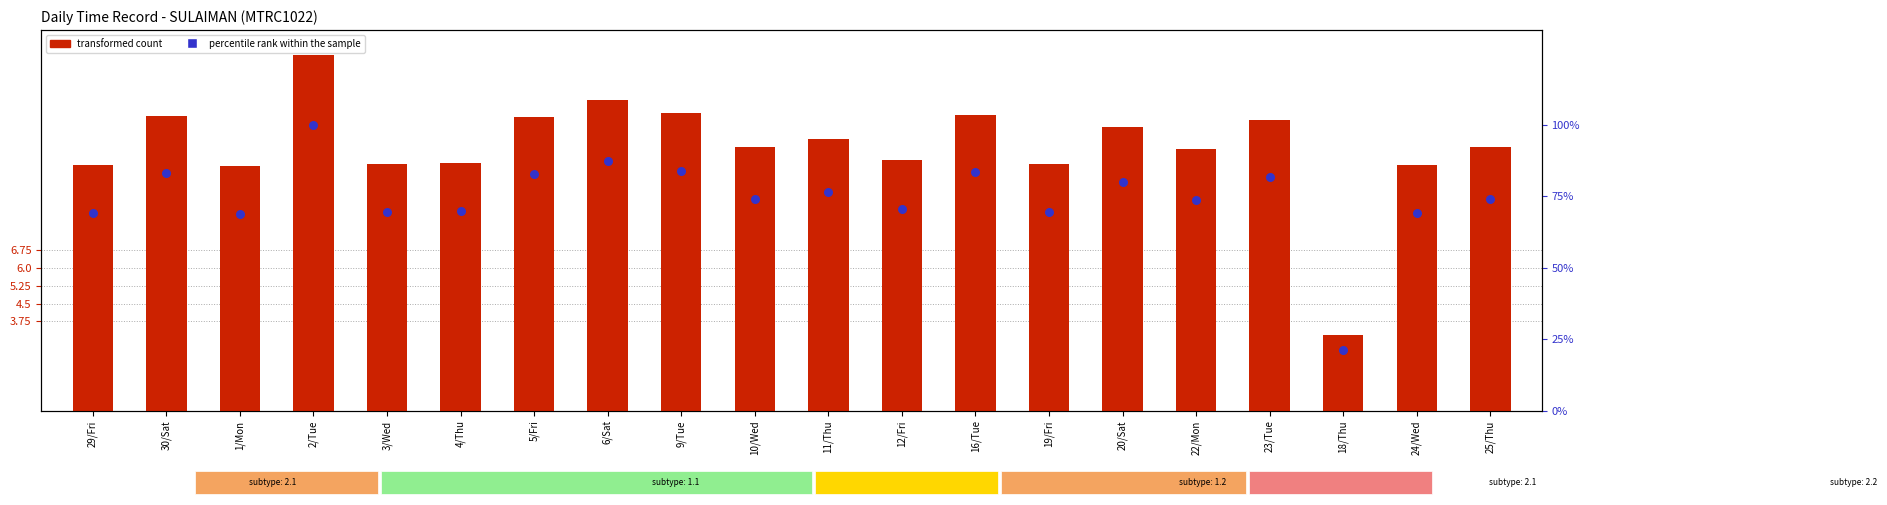

Which series reaches the maximum Y coordinate?

percentile rank within the sample